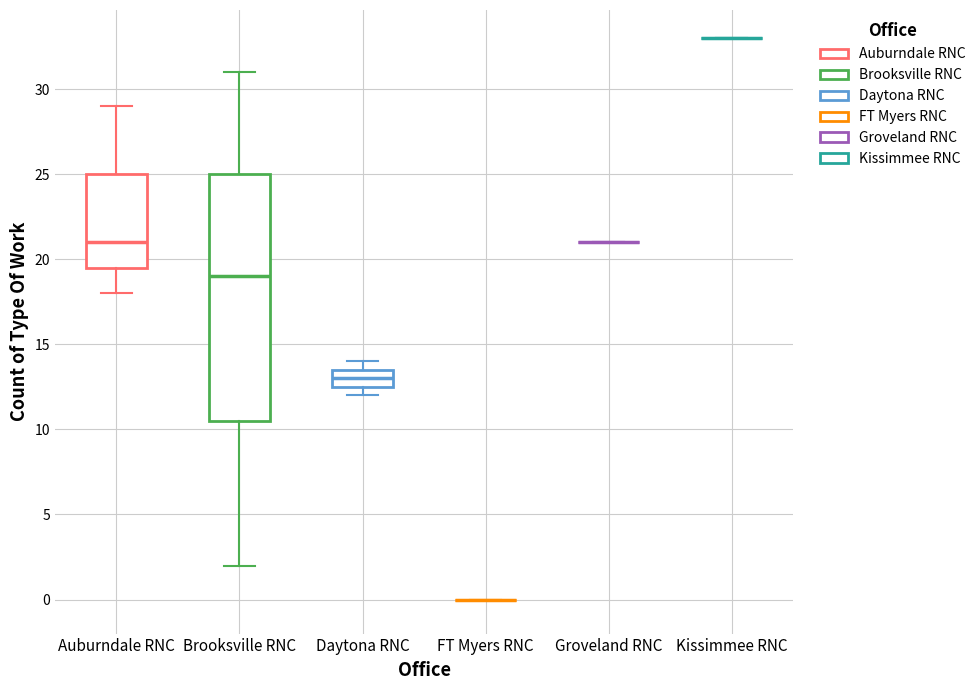

Reading left to right, transcribe this box plot: for each box, give where its median line is, the range the box spans, and where its two whiskers end, as read against the y-axis. The values are not printed on the chart, so give them approximately, as read against the axis.

Auburndale RNC: median 21.0, box 19.5 to 25.0, whiskers 18.0 to 29.0
Brooksville RNC: median 19.0, box 10.5 to 25.0, whiskers 2.0 to 31.0
Daytona RNC: median 13.0, box 12.5 to 13.5, whiskers 12.0 to 14.0
FT Myers RNC: box collapsed to a line at 0.0, whiskers 0.0 to 0.0
Groveland RNC: box collapsed to a line at 21.0, whiskers 21.0 to 21.0
Kissimmee RNC: box collapsed to a line at 33.0, whiskers 33.0 to 33.0